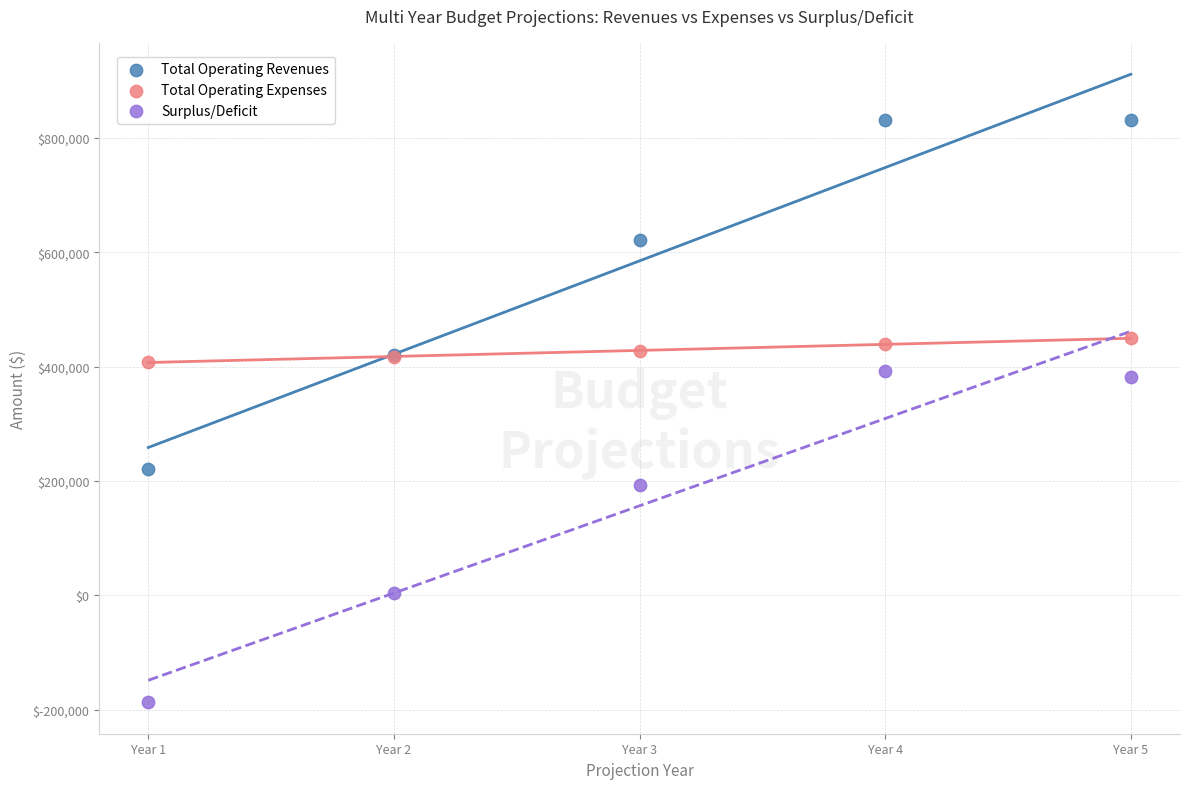

Which series reaches the maximum Y coordinate?

Total Operating Revenues